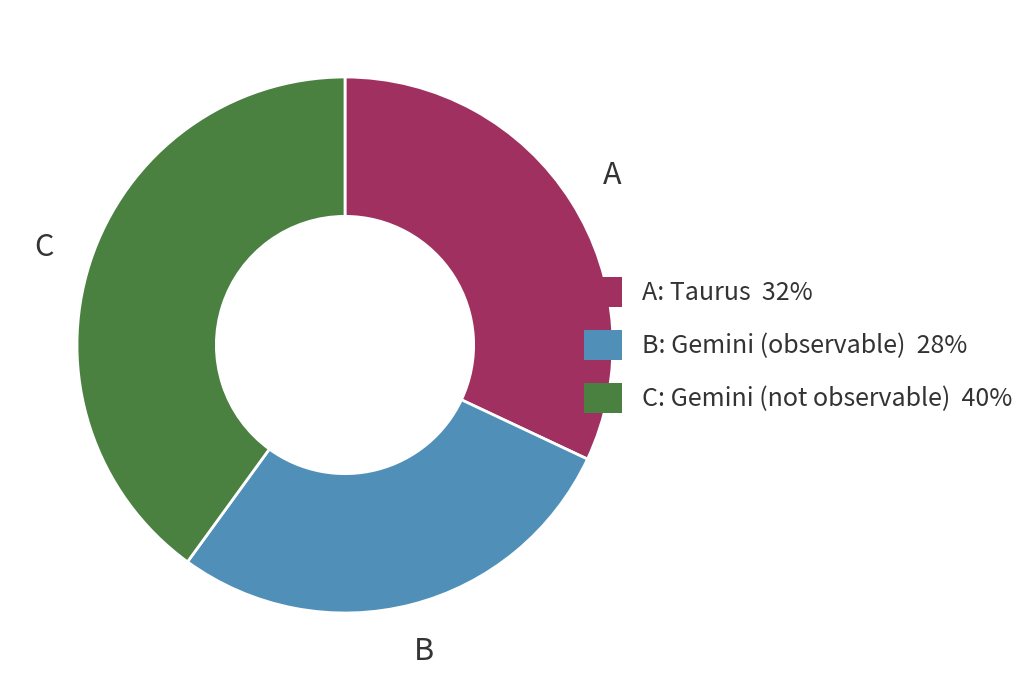

Does any single category account for the majority?

No